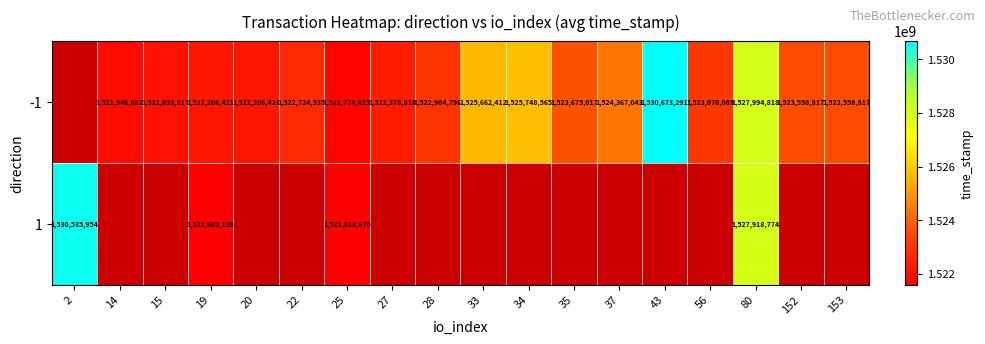

At which category is the sum across all series the highest?

80